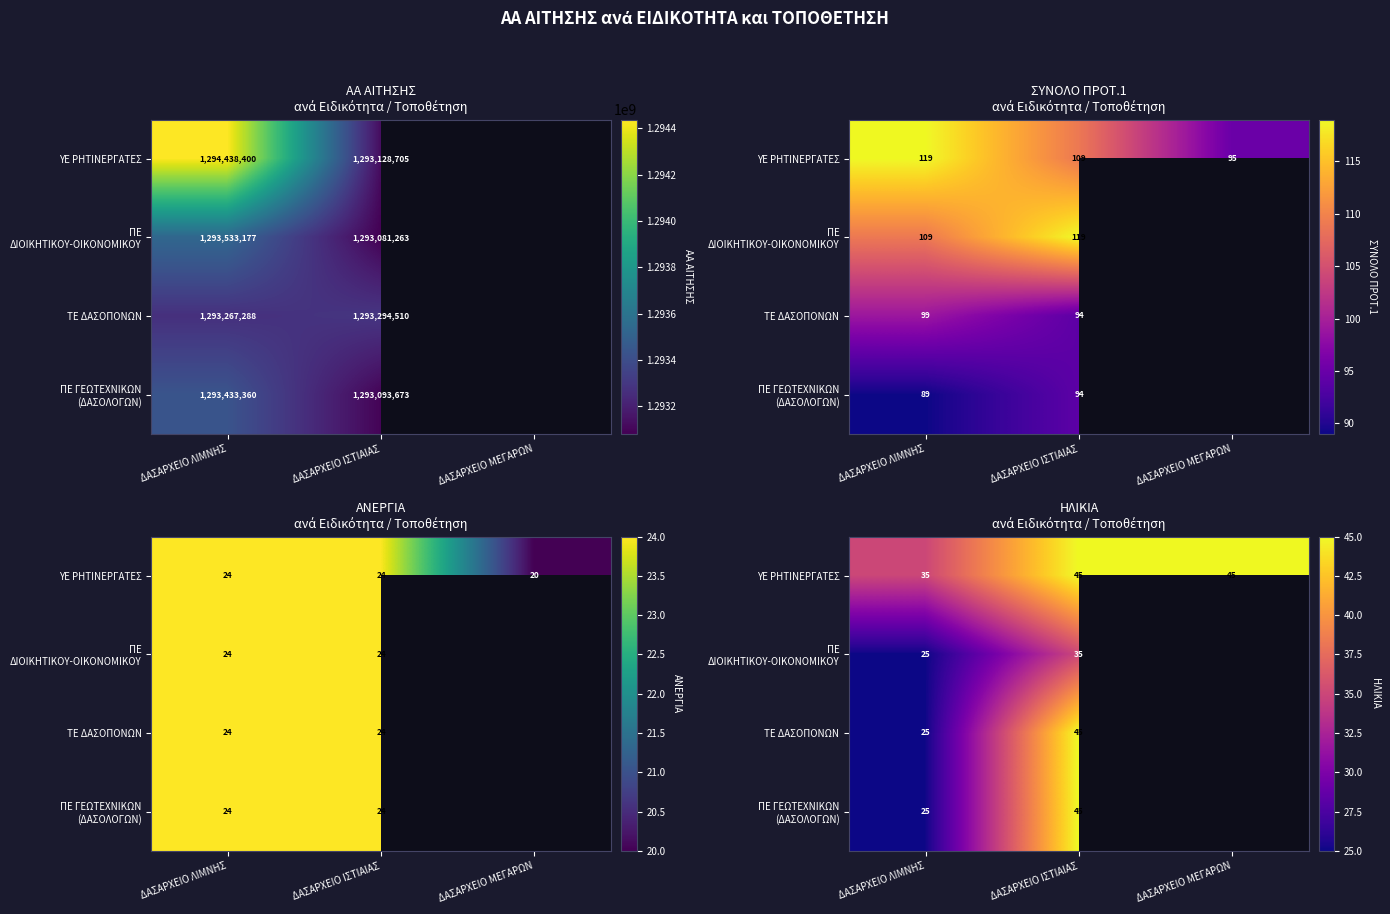

What is the total value across all series at ΔΑΣΑΡΧΕΙΟ ΛΙΜΝΗΣ?

110.0